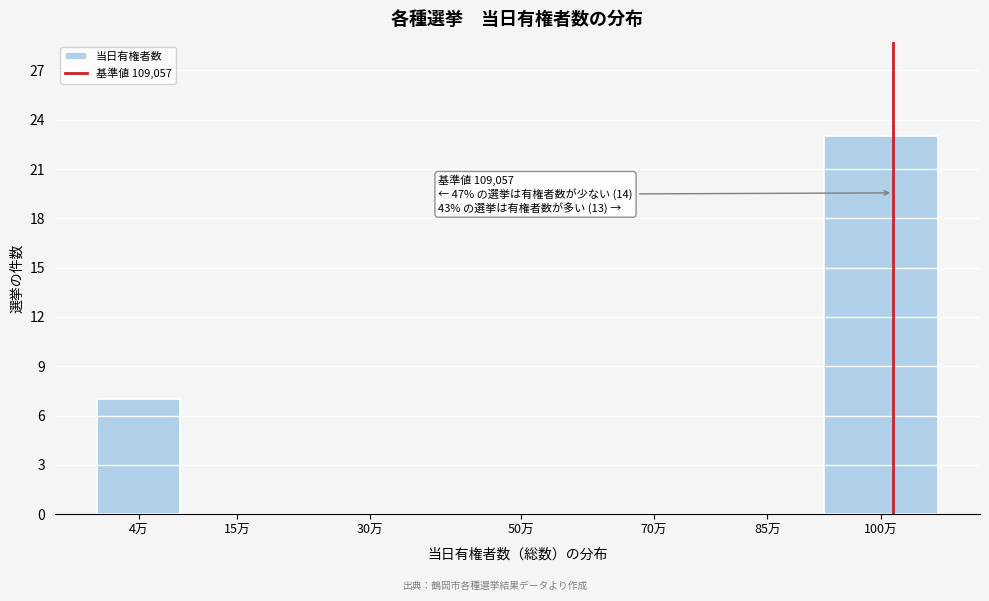

Reading left to right, what are all the values shown in this chart?

4万=7	15万=0	30万=0	50万=0	70万=0	85万=0	100万=23